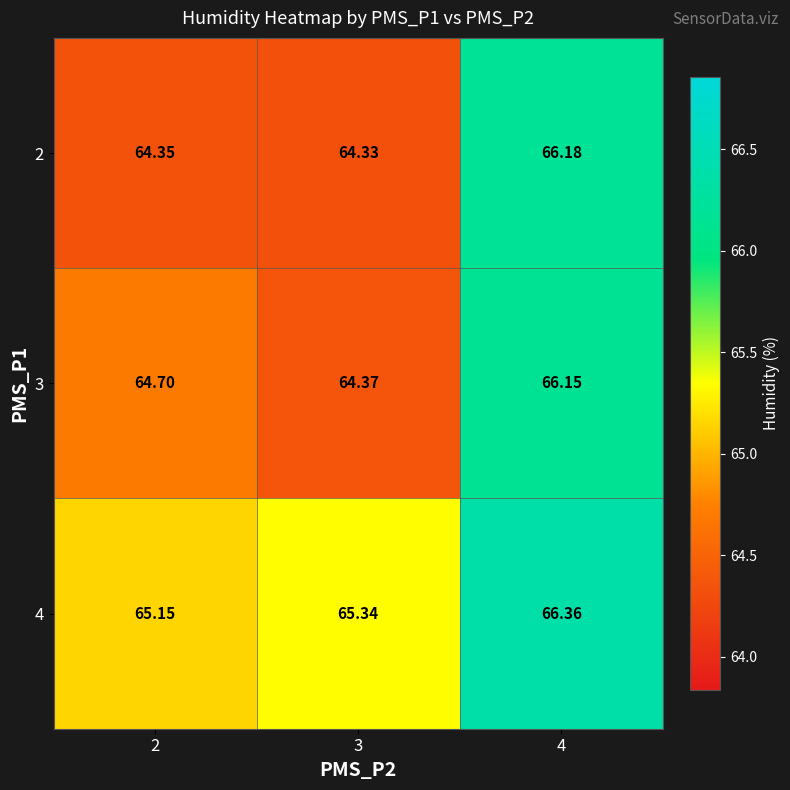

What is the maximum value shown in the chart?

66.4